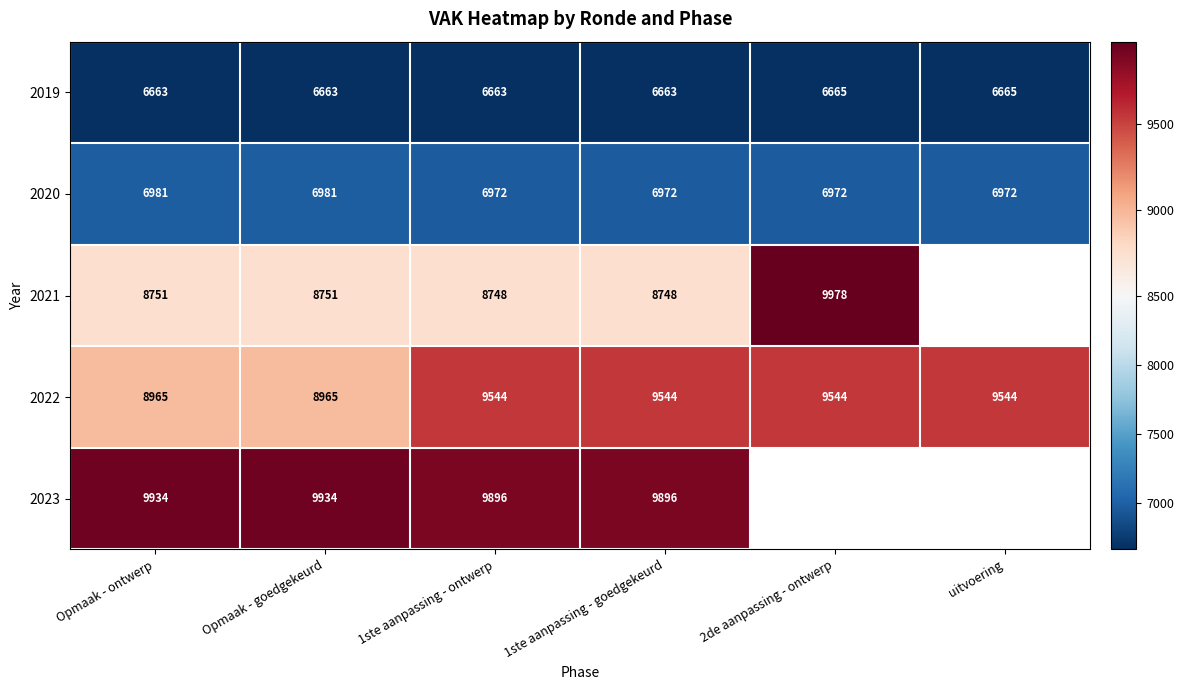

What is the minimum value for 2020?

6972